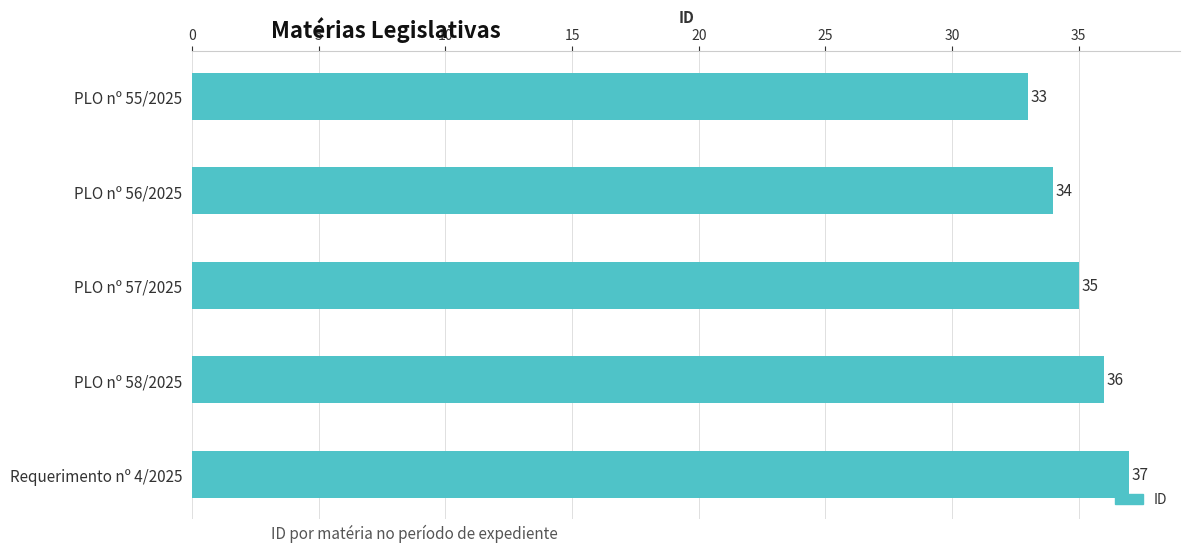

Between Requerimento nº 4/2025 and PLO nº 55/2025, which is larger?

Requerimento nº 4/2025